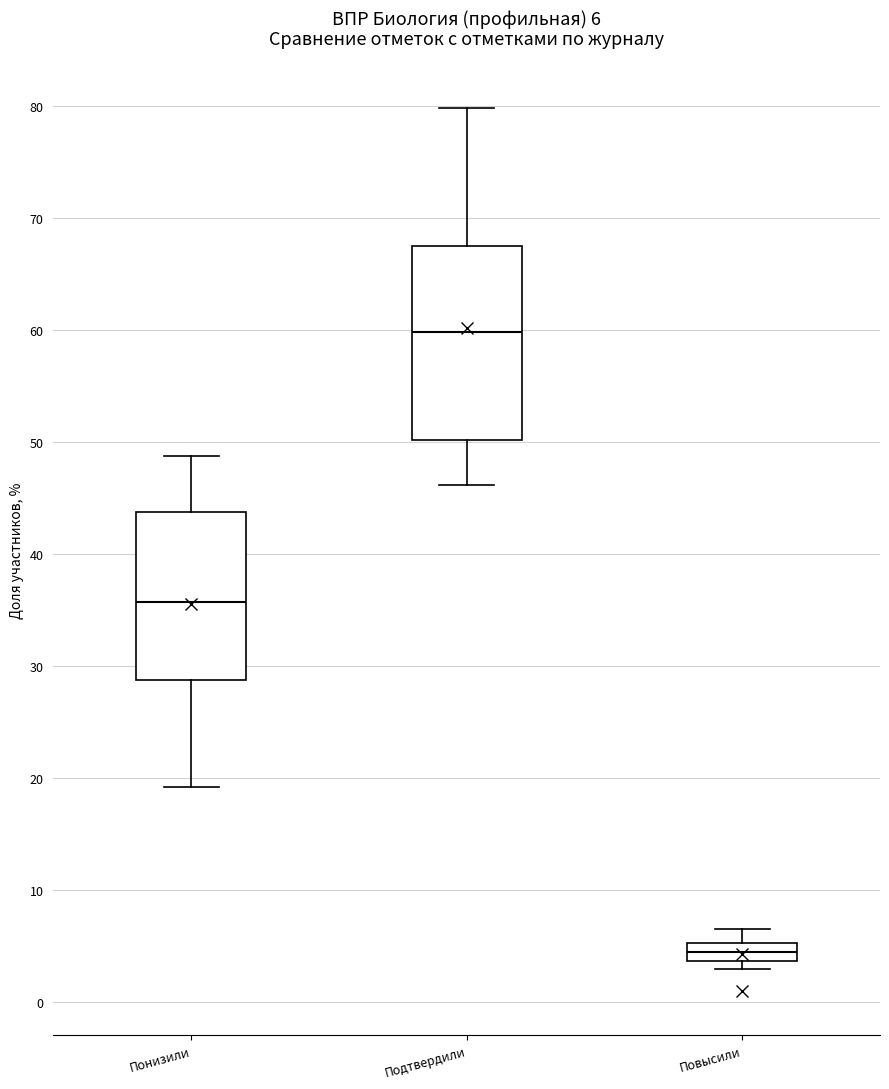

Comparing the boxes themselves (not the whiskers), which one is the tallest?

Подтвердили